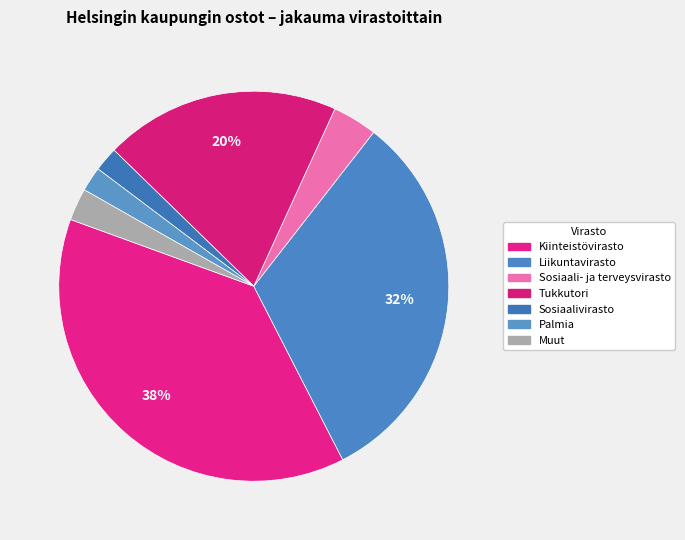

Count the number of slices in the pie.

7